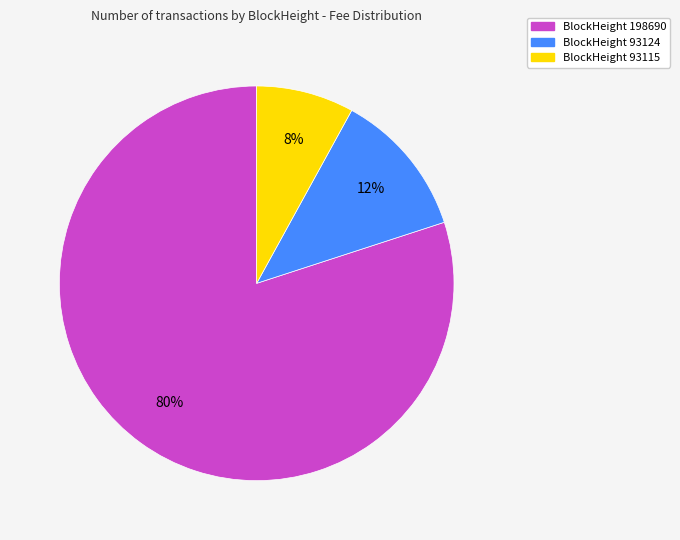

To the nearest percent, what is the average slice percentage?

33%